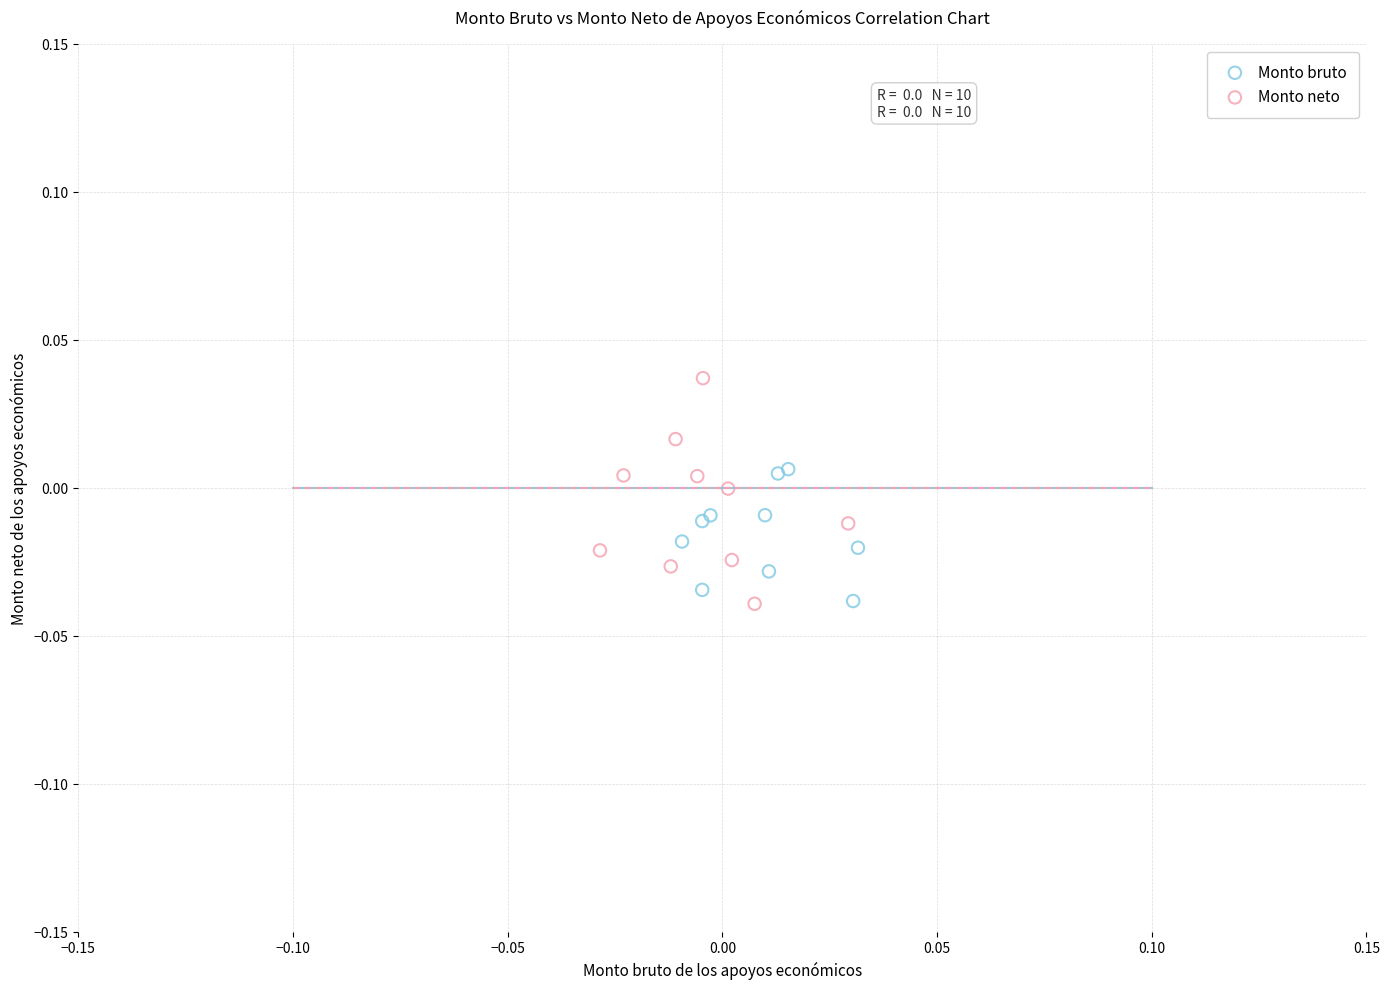

Which series has the largest Y range (max minus min)?

Monto neto